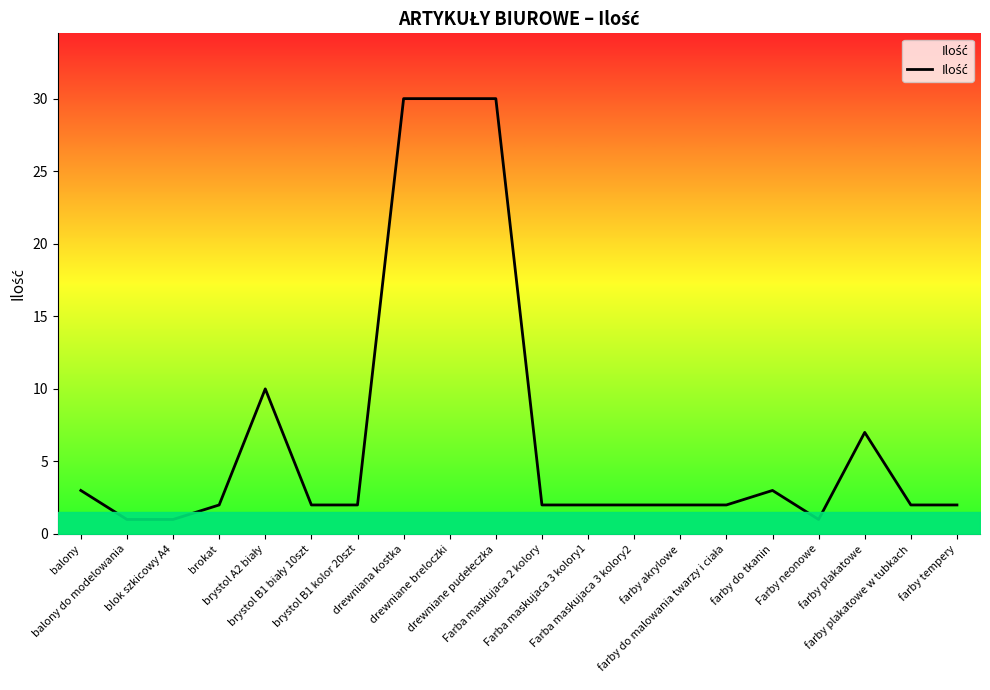

What is the difference between the maximum and minimum values?

29